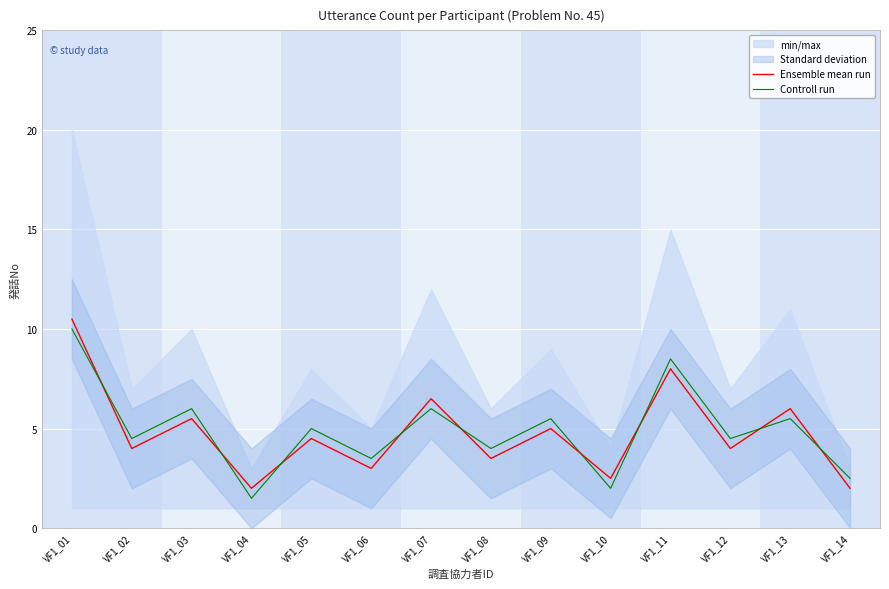

The value of Controll run at VF1_01 is 10.0. True or false?

True